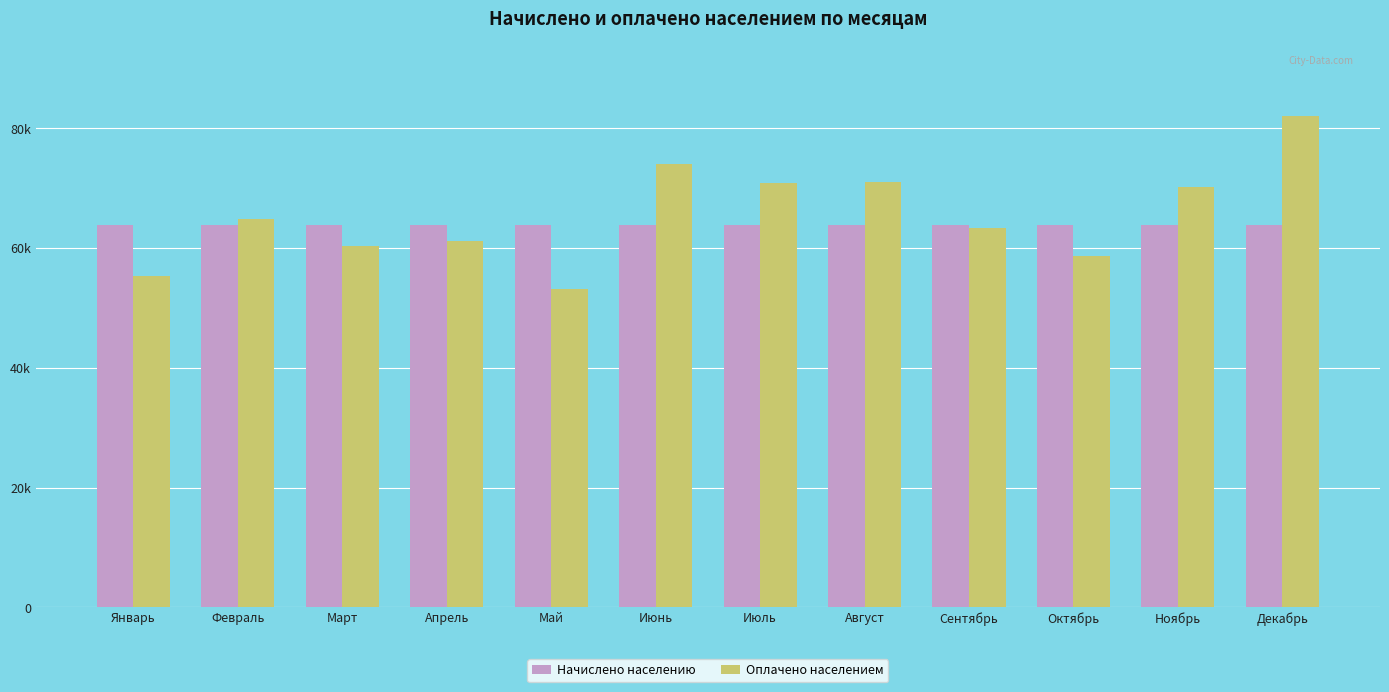

Is the value of Начислено населению at Август greater than the value of Оплачено населением at Январь?

Yes